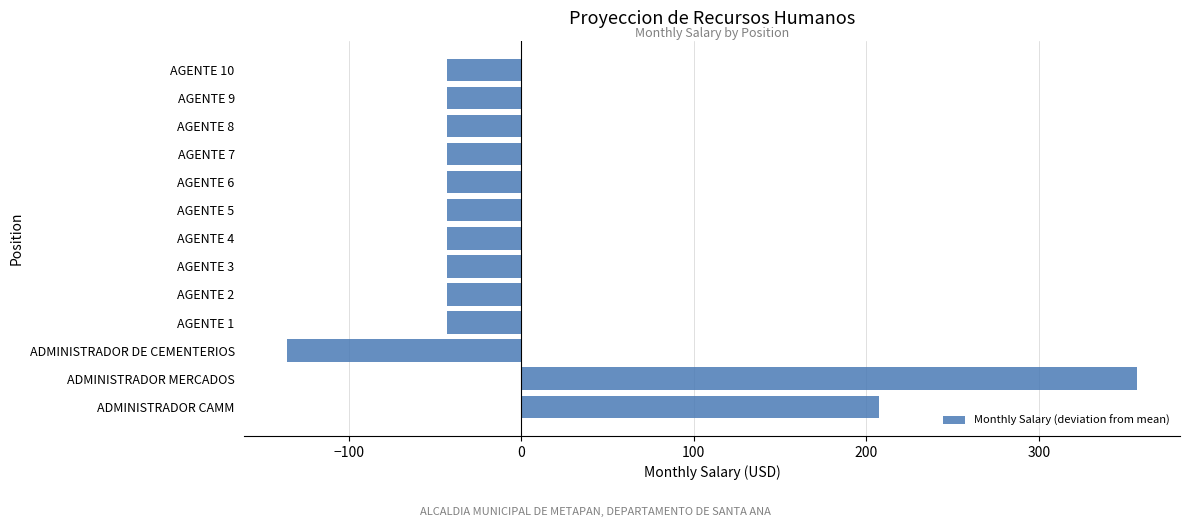

Which has a higher value, AGENTE 7 or ADMINISTRADOR CAMM?

ADMINISTRADOR CAMM